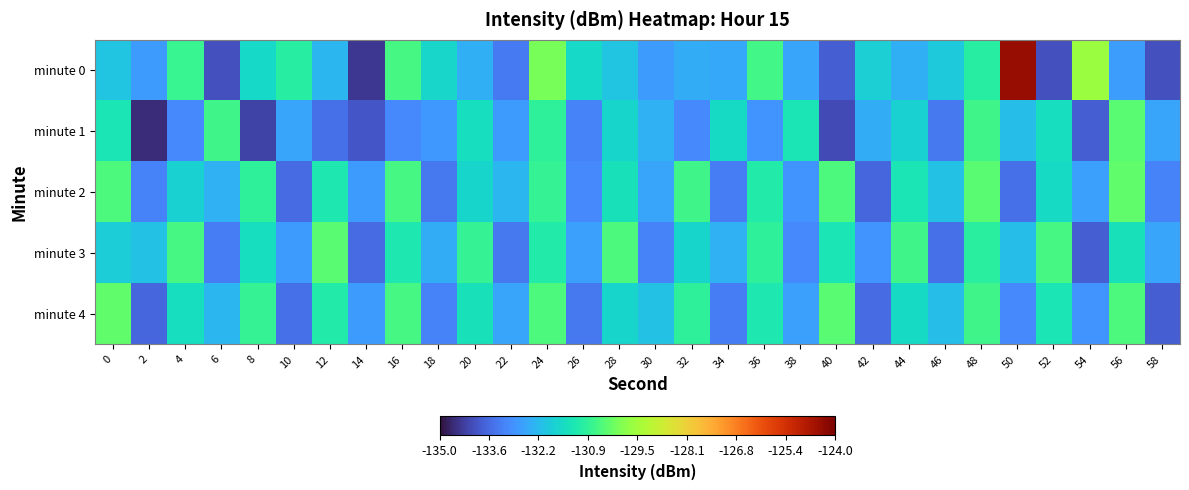

How many categories are shown in the chart?

30